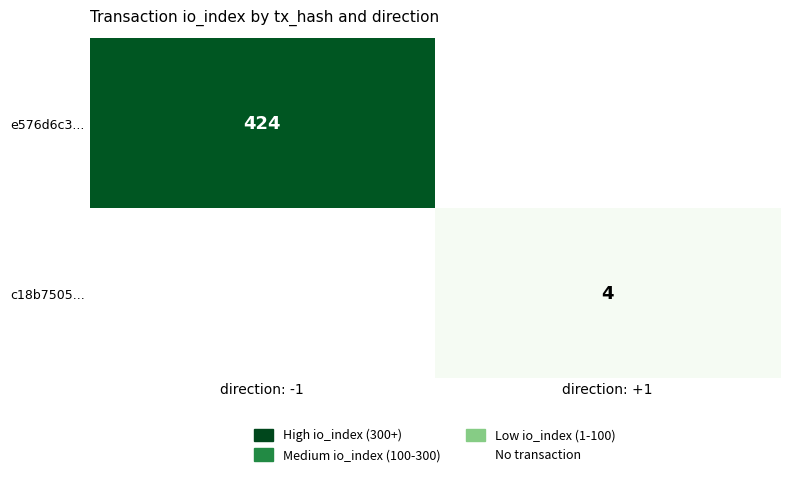

True or false: c18b7505... has a value of 4 at direction: +1.

True